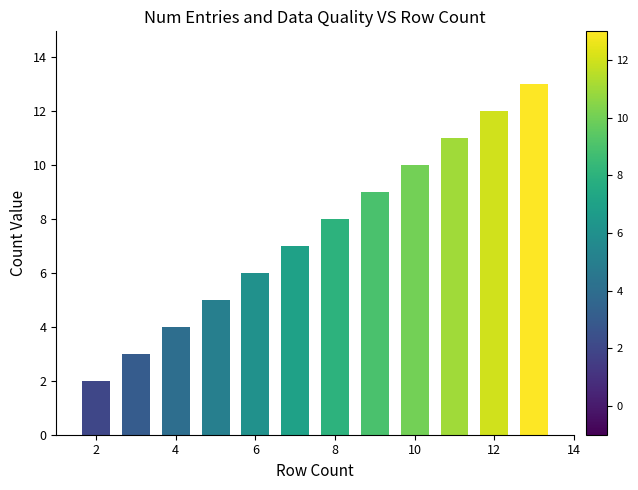

What is the difference between the second highest and second lowest values?

9